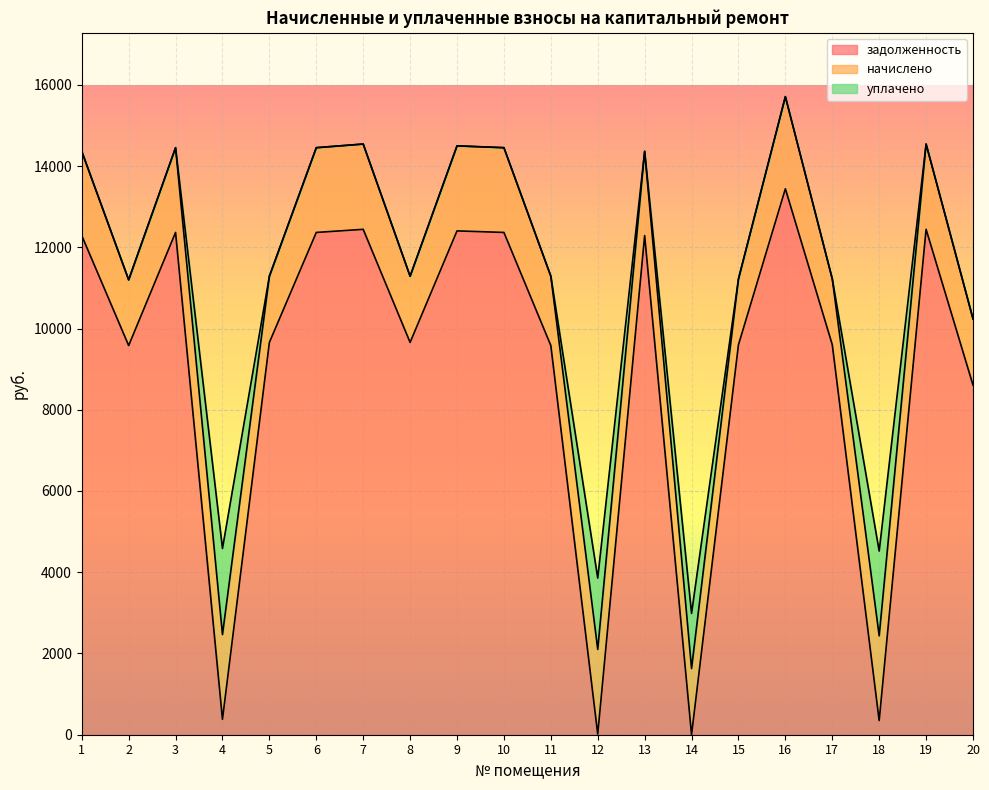

Is the value of уплачено at 13 greater than the value of задолженность at 1?

No